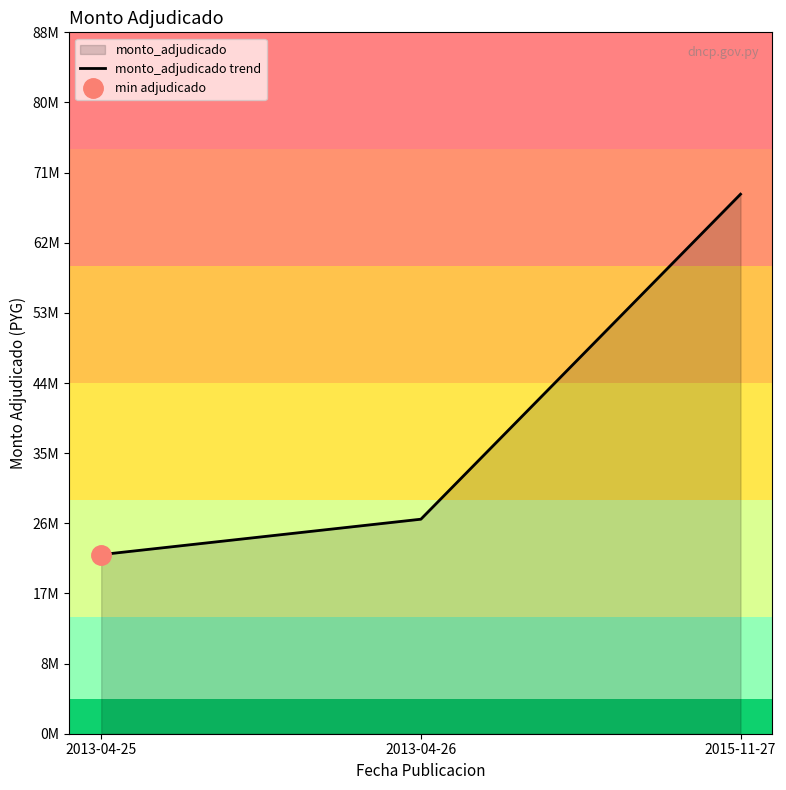

Count the number of categories in the chart.

3